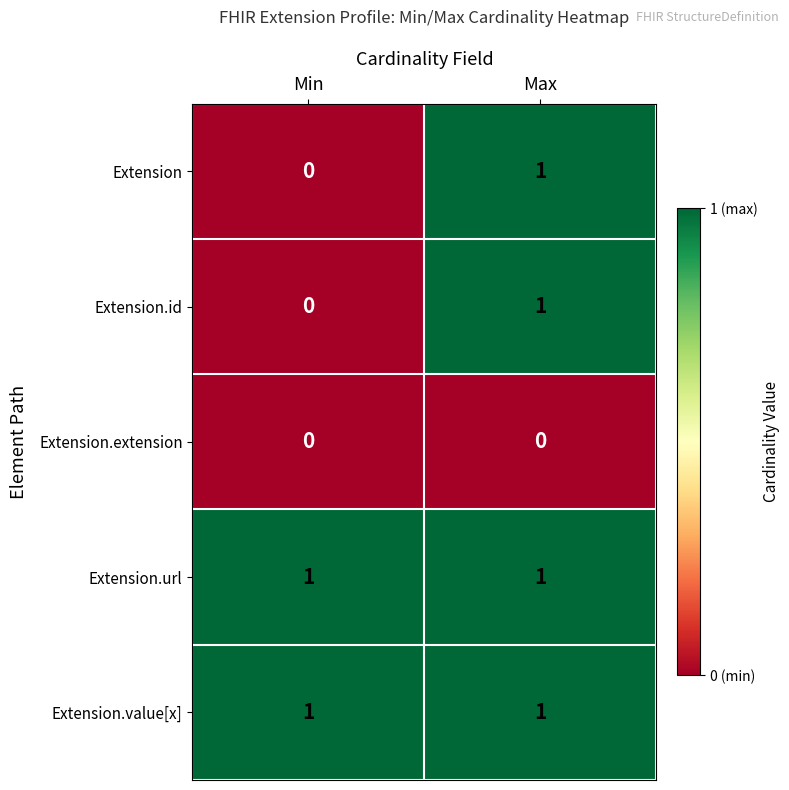

Reading left to right, list all the values displayed in this chart.

Extension: Min=0	Max=1
Extension.id: Min=0	Max=1
Extension.extension: Min=0	Max=0
Extension.url: Min=1	Max=1
Extension.value[x]: Min=1	Max=1